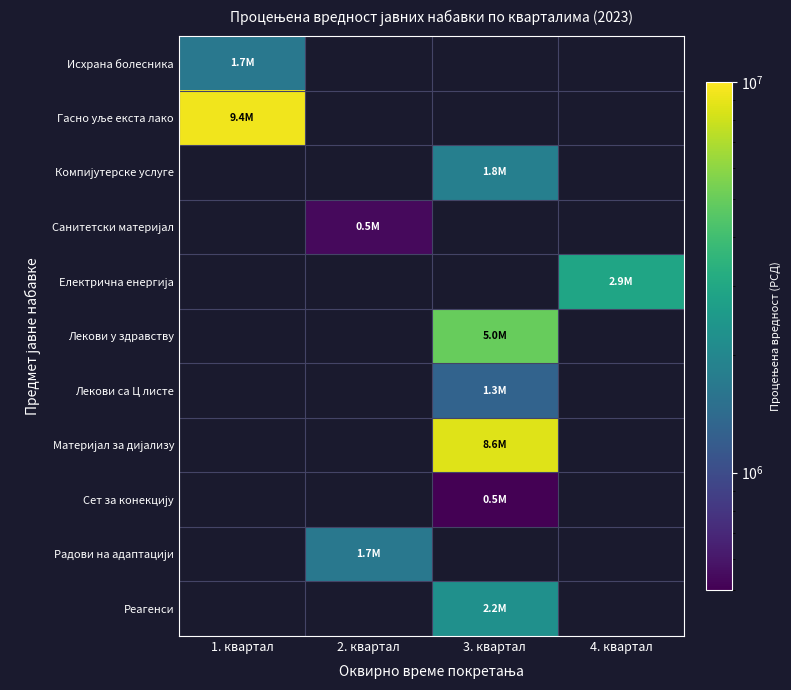

Is the value of Санитетски материјал at 1. квартал greater than the value of Компијутерске услуге at 3. квартал?

No